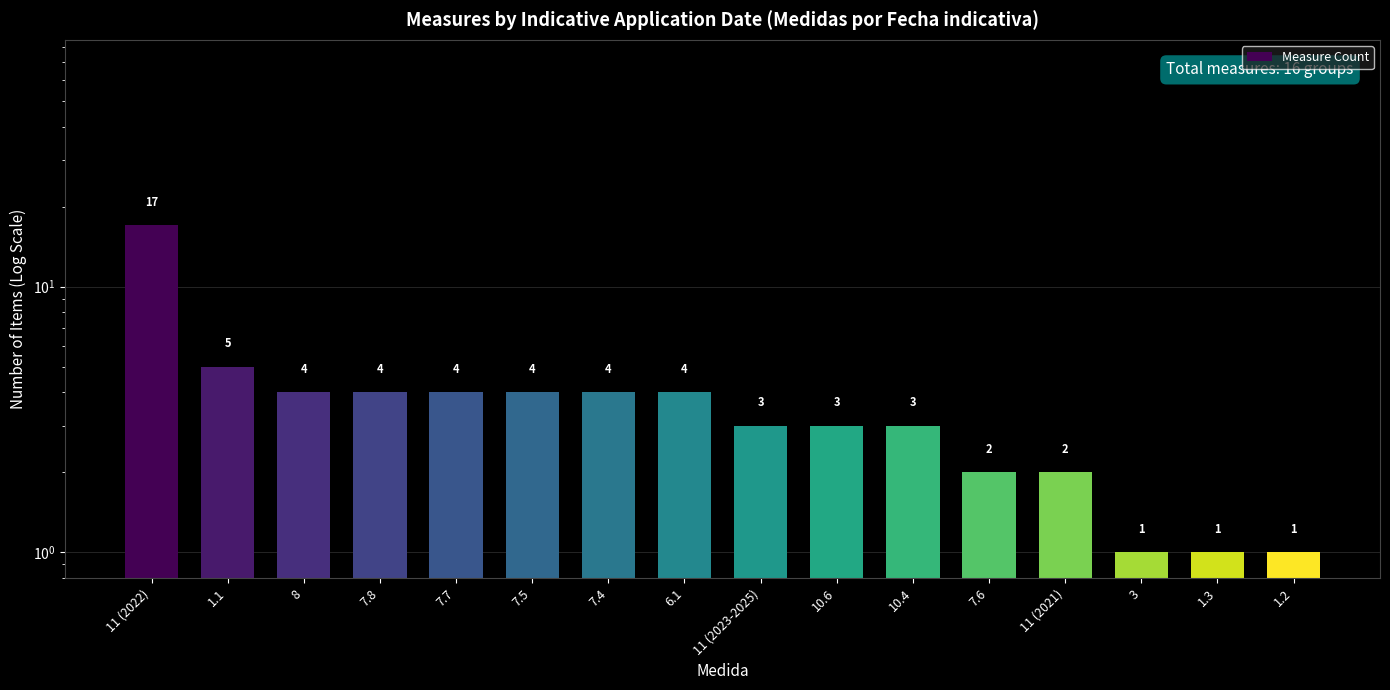

What is the change in value from 10.4 to 3?

-2